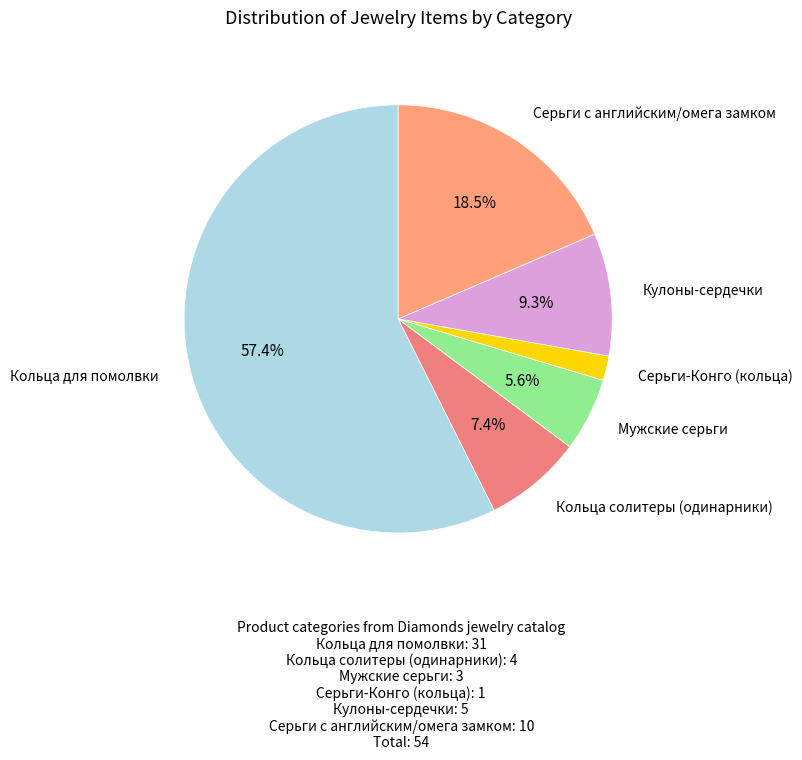

Is the sum of Мужские серьги and Серьги-Конго (кольца) greater than half?

No